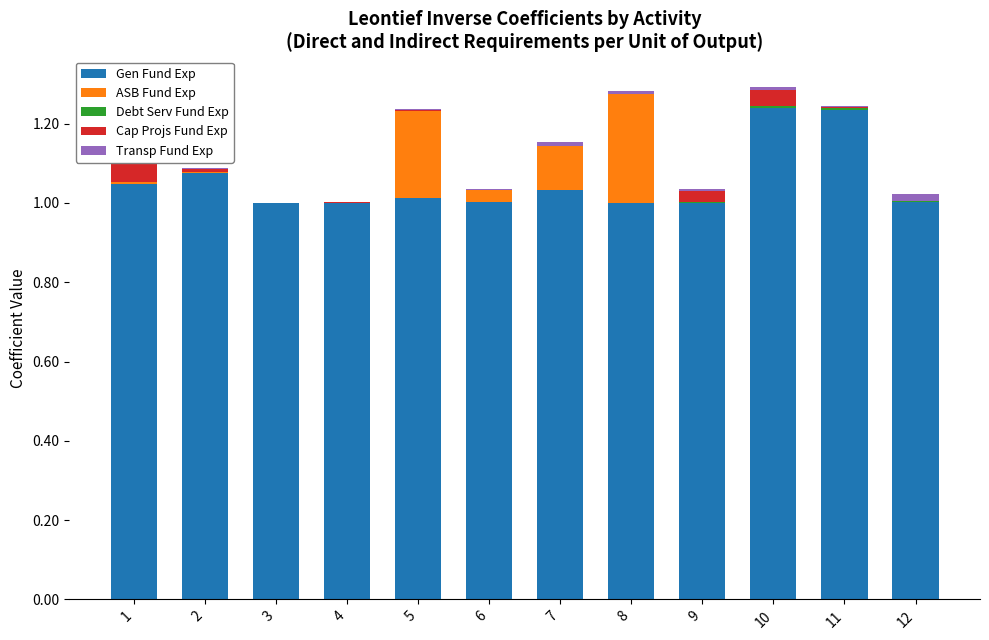

Which has a higher value, 11 or 9?

11